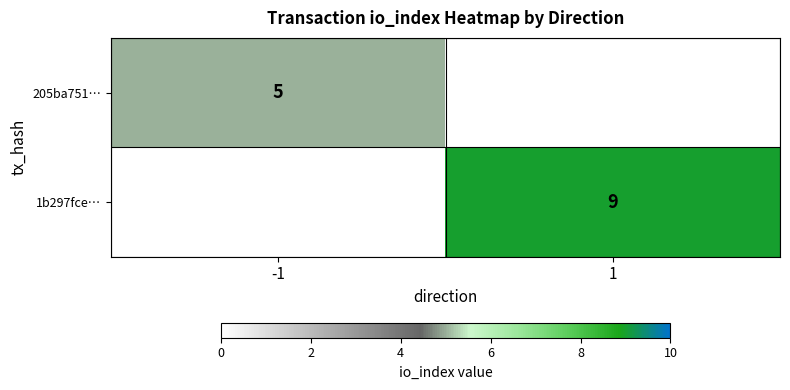

True or false: 205ba751… has a value of 5 at -1.

True